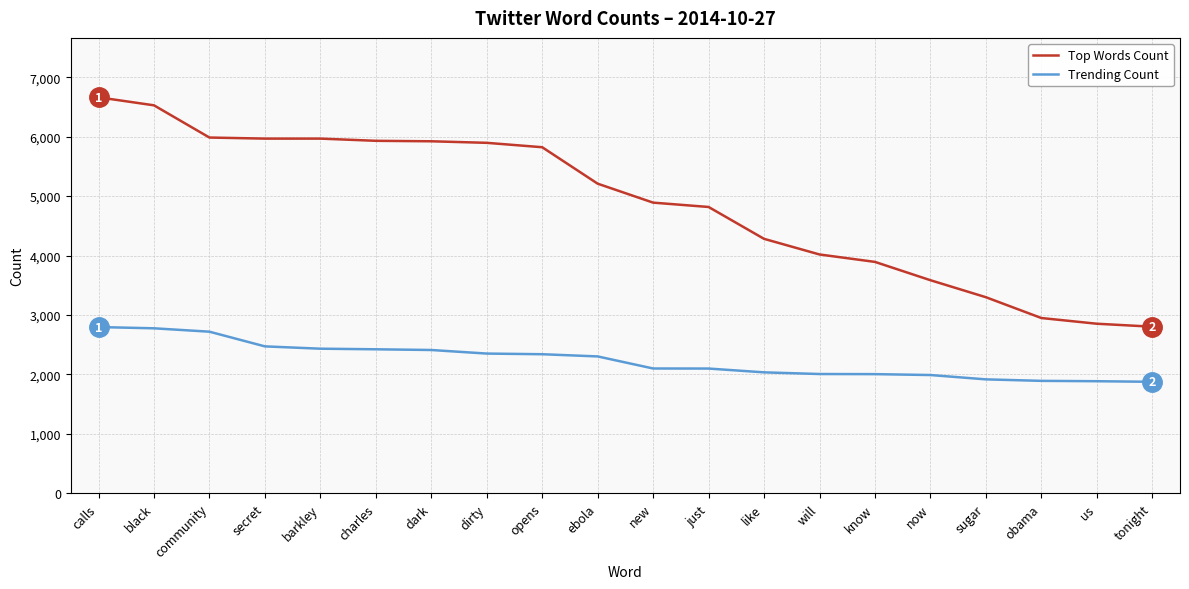

List the series in order of their peak value, lowest first.

Trending Count, Top Words Count